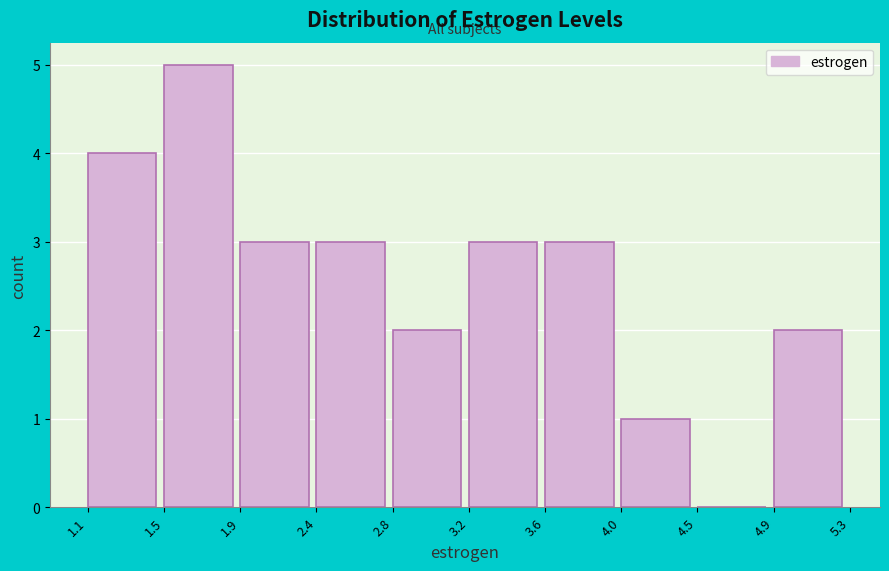

What is the height of the bar covering 2.4 to 2.8 on the x-axis? The values are not printed on the chart, so give them approximately, as read against the axis.

3